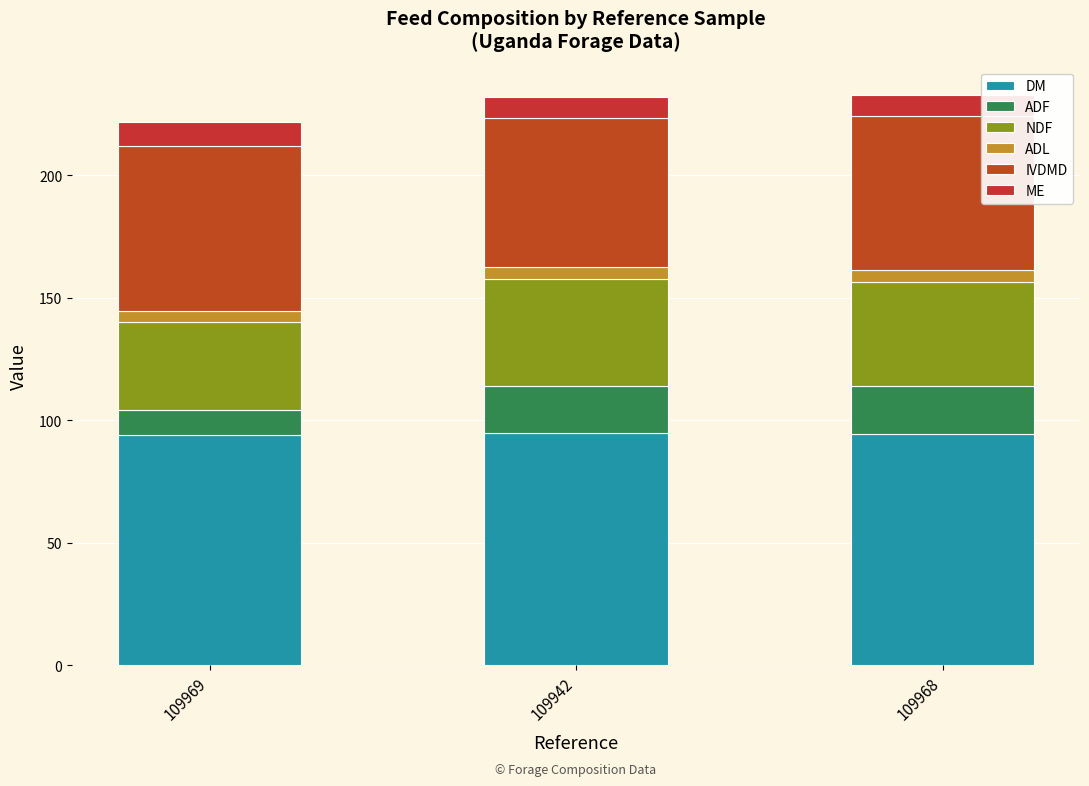

Does the chart contain stacked bars?

Yes